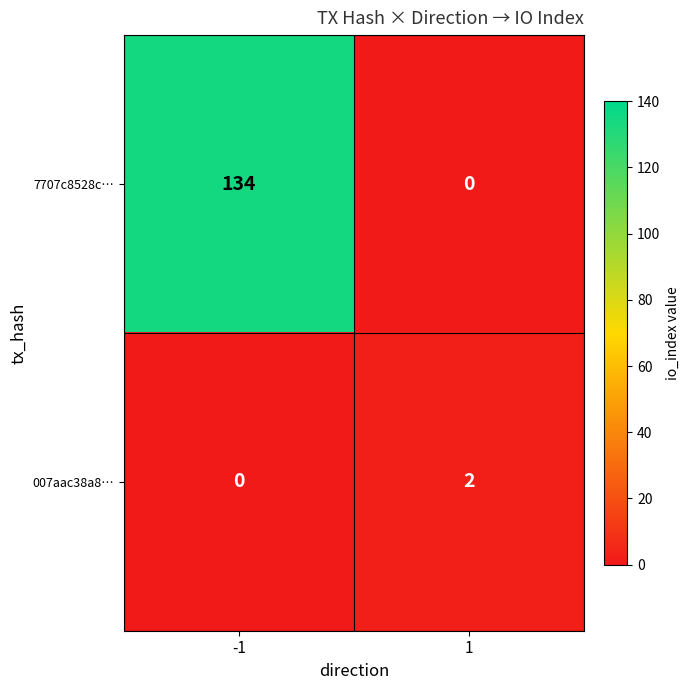

Reading left to right, transcribe all the data shown in this chart.

7707c8528c…: -1=134	1=0
007aac38a8…: -1=0	1=2